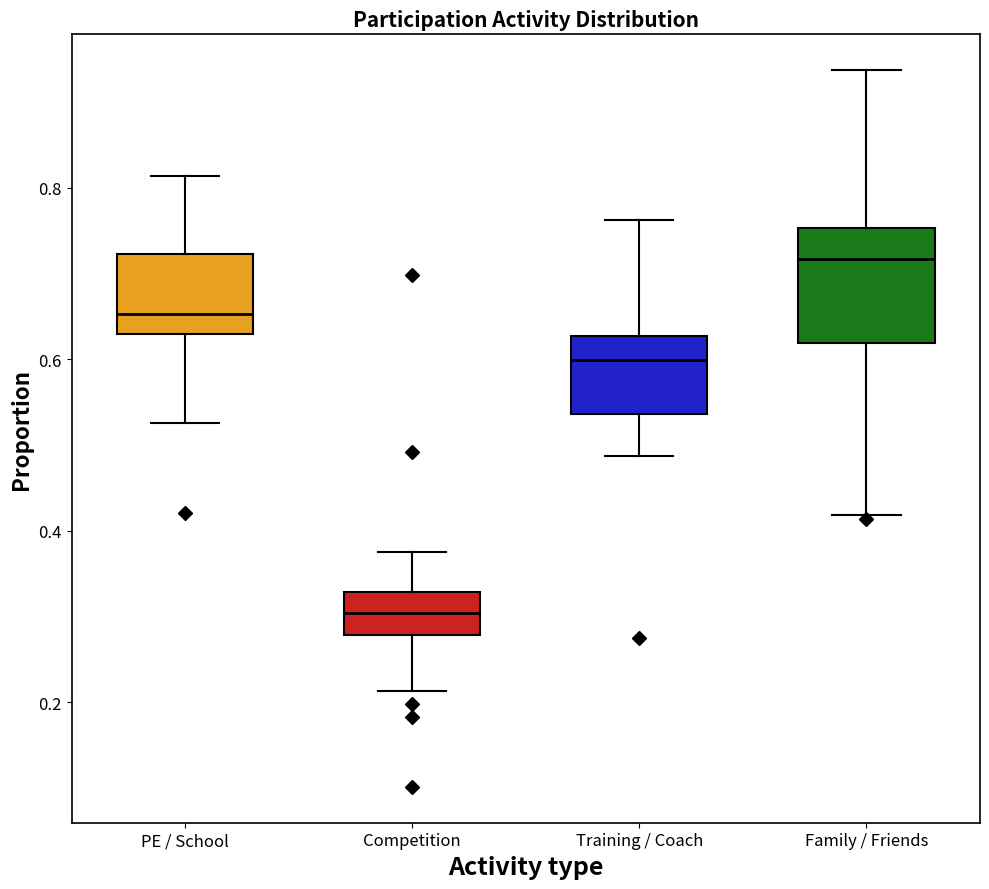

Reading left to right, read every box against the y-axis: the position of its median line, the range the box covers, and the ends of its whiskers. The values are not printed on the chart, so give them approximately, as read against the axis.

PE / School: median 0.66, box 0.62 to 0.72, whiskers 0.52 to 0.82
Competition: median 0.30, box 0.28 to 0.32, whiskers 0.22 to 0.38
Training / Coach: median 0.60, box 0.54 to 0.62, whiskers 0.48 to 0.76
Family / Friends: median 0.72, box 0.62 to 0.76, whiskers 0.42 to 0.94